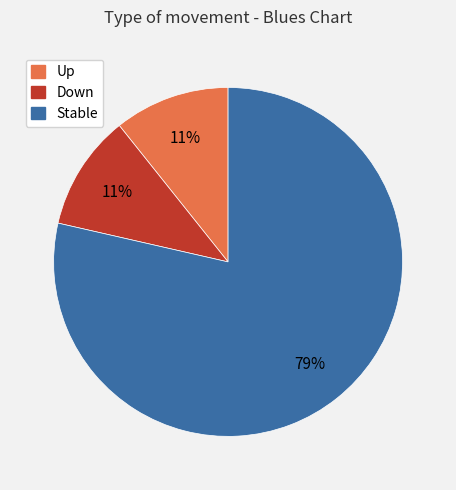

To the nearest percent, what is the average slice percentage?

33%